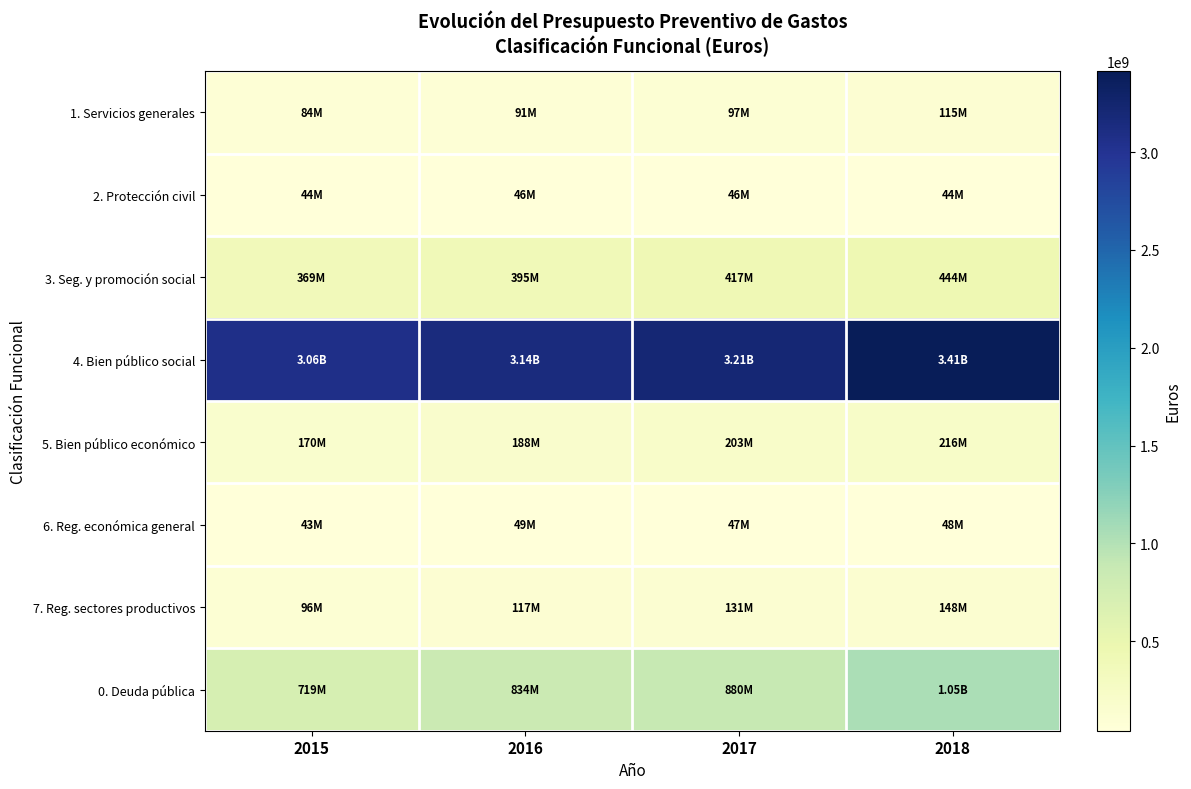

Which series has the largest range (max minus min)?

4. Bien público social